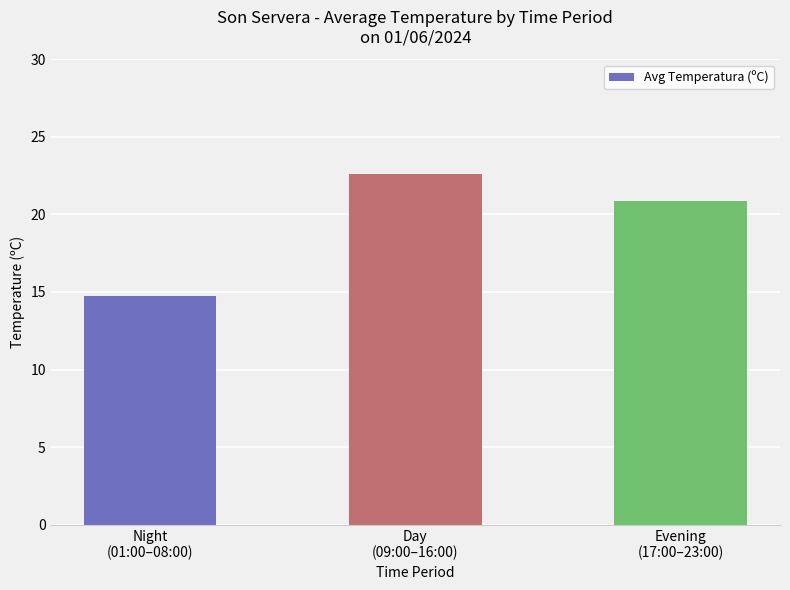

Which category has the highest value across all series?

Day
(09:00–16:00)